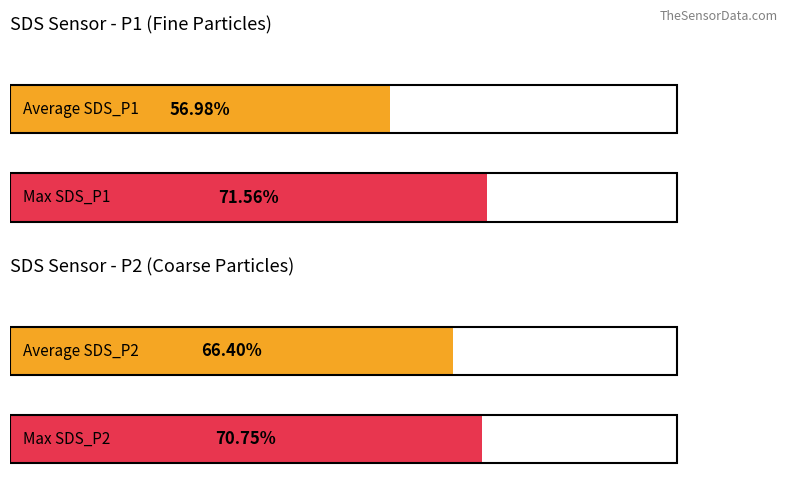

Is it true that SDS_P2 equals 18.2 at 00:20?

False